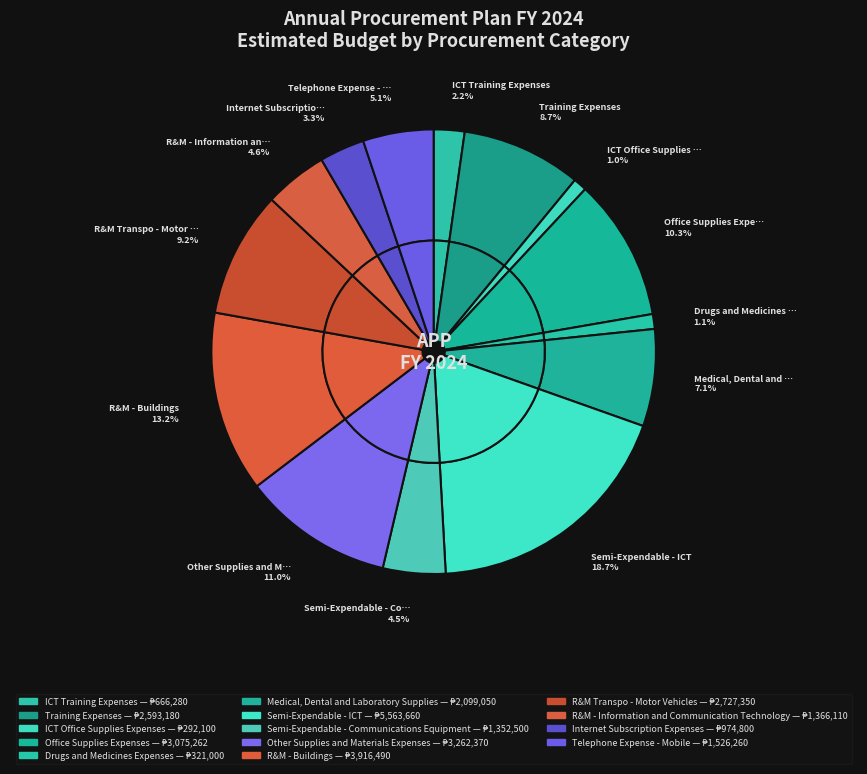

Does R&M - Buildings account for over 50% of the chart?

No